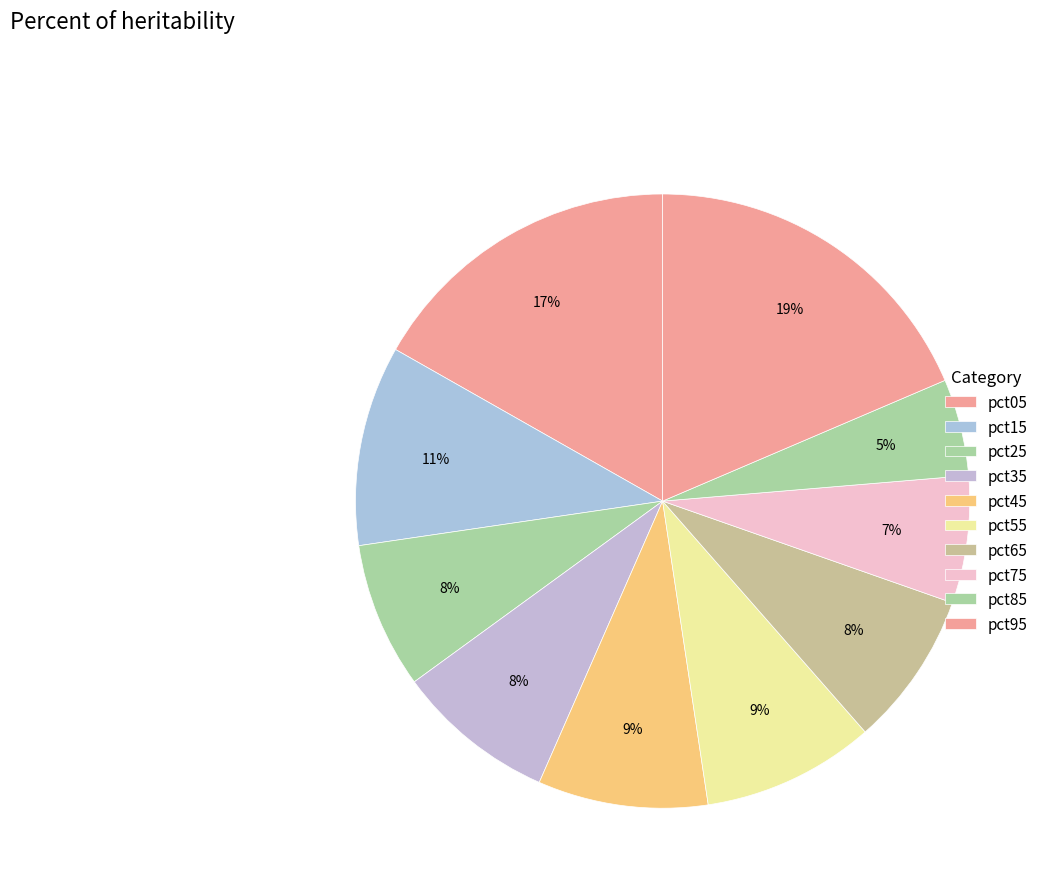

What is the change in value from pct65 to pct75?

-0.1